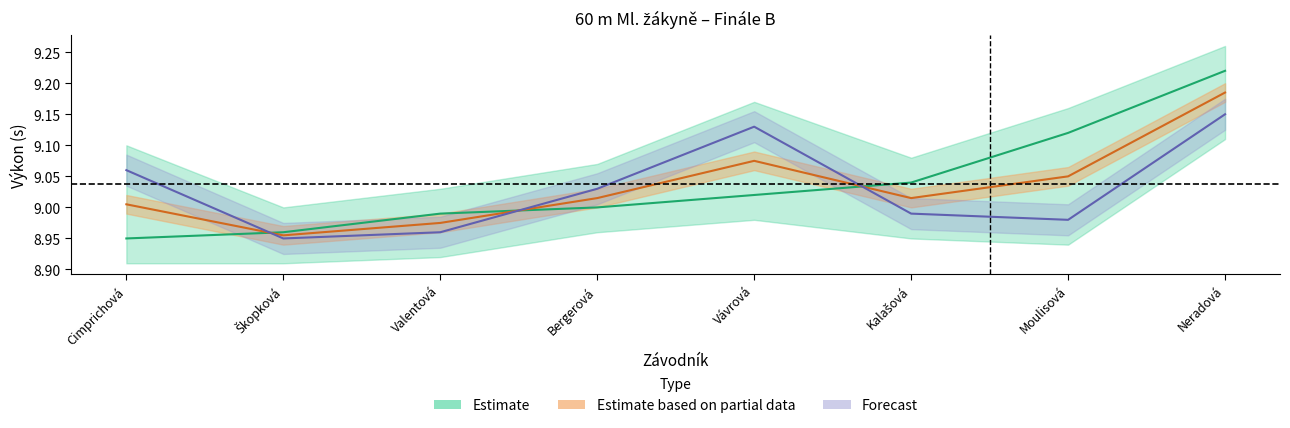

List the labels in order of SB value, smallest first.

Škopková, Valentová, Moulisová, Kalašová, Bergerová, Cimprichová, Vávrová, Neradová